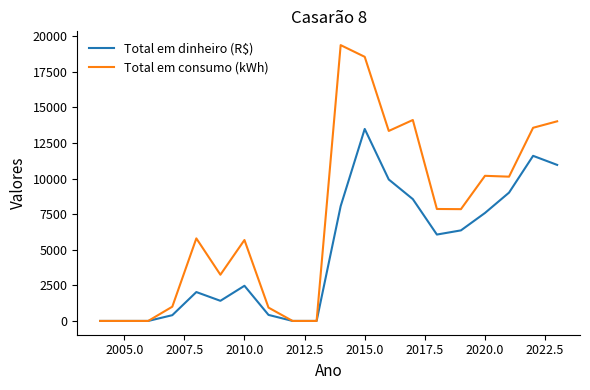

How many categories are shown in the chart?

20